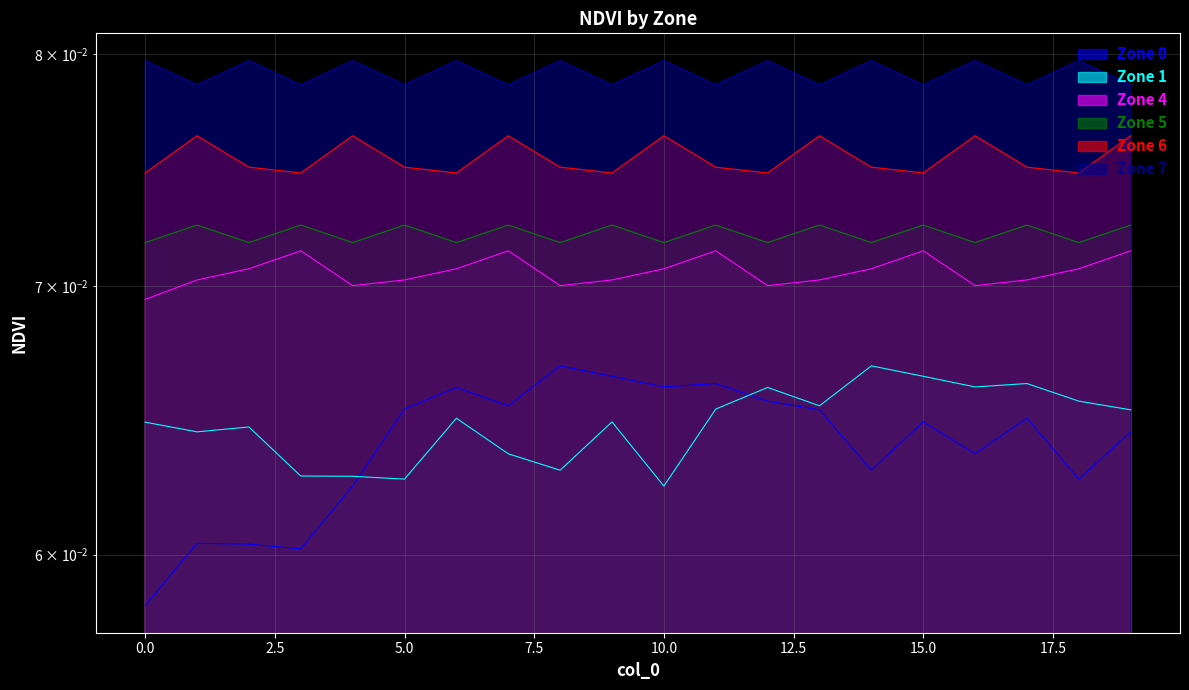

What position from the right is 0.0?

19